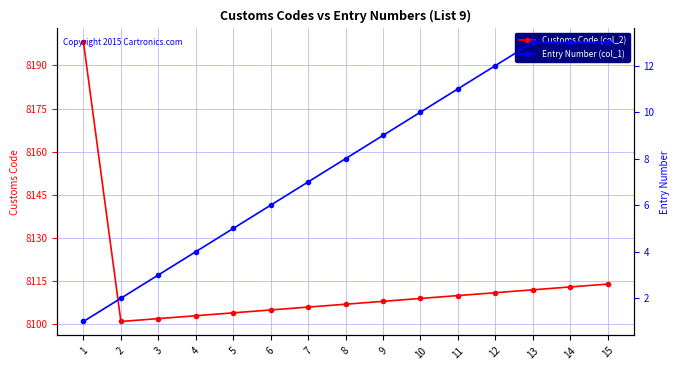

What is the value of the Customs Code (col_2) point at the 6th from the left?

8105